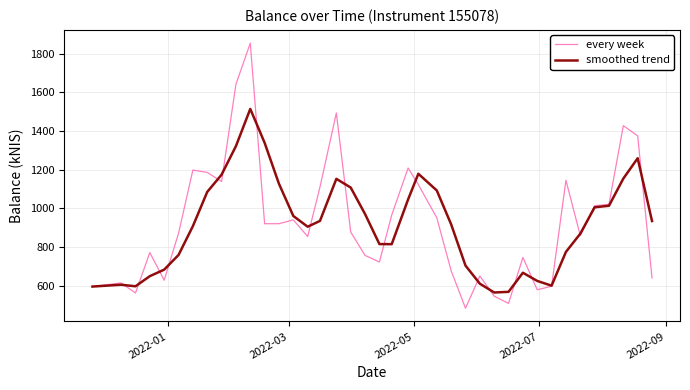

Which series has the largest total across all categories?

every week